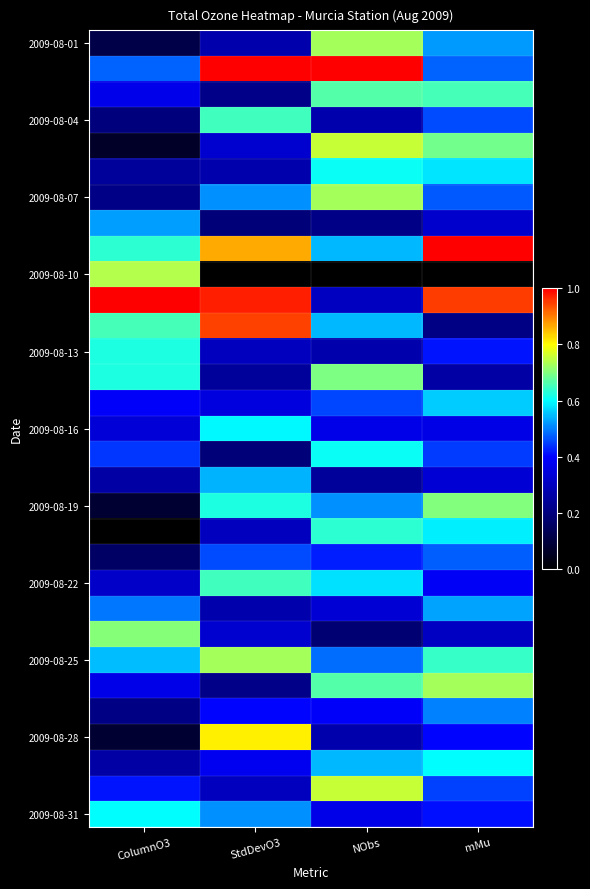

At which category is the sum across all series the highest?

mMu